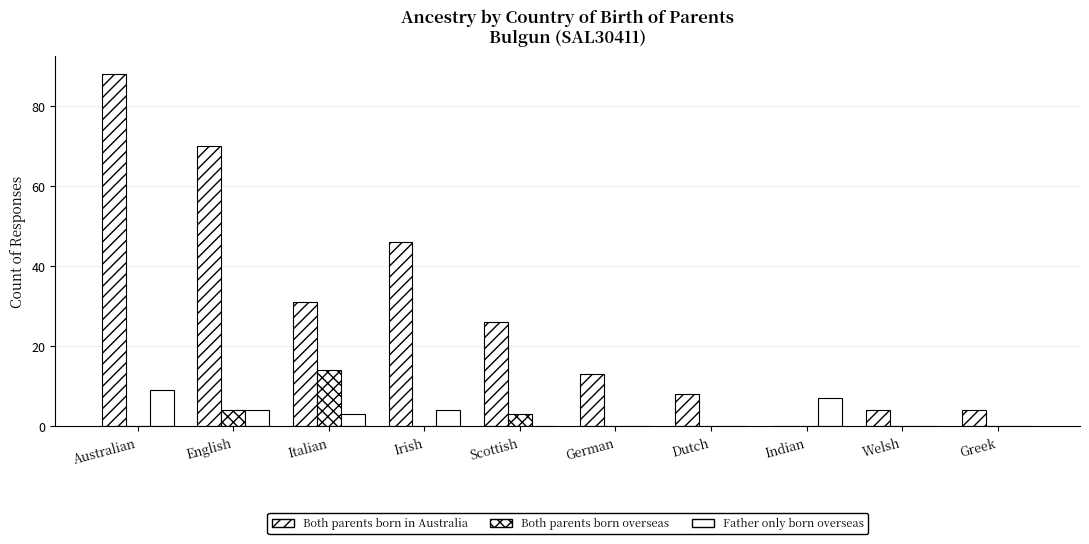

Reading left to right, extract all data points from this chart.

Both parents born in Australia: Australian=88	English=70	Italian=31	Irish=46	Scottish=26	German=13	Dutch=8	Indian=0	Welsh=4	Greek=4
Both parents born overseas: Australian=0	English=4	Italian=14	Irish=0	Scottish=3	German=0	Dutch=0	Indian=0	Welsh=0	Greek=0
Father only born overseas: Australian=9	English=4	Italian=3	Irish=4	Scottish=0	German=0	Dutch=0	Indian=7	Welsh=0	Greek=0